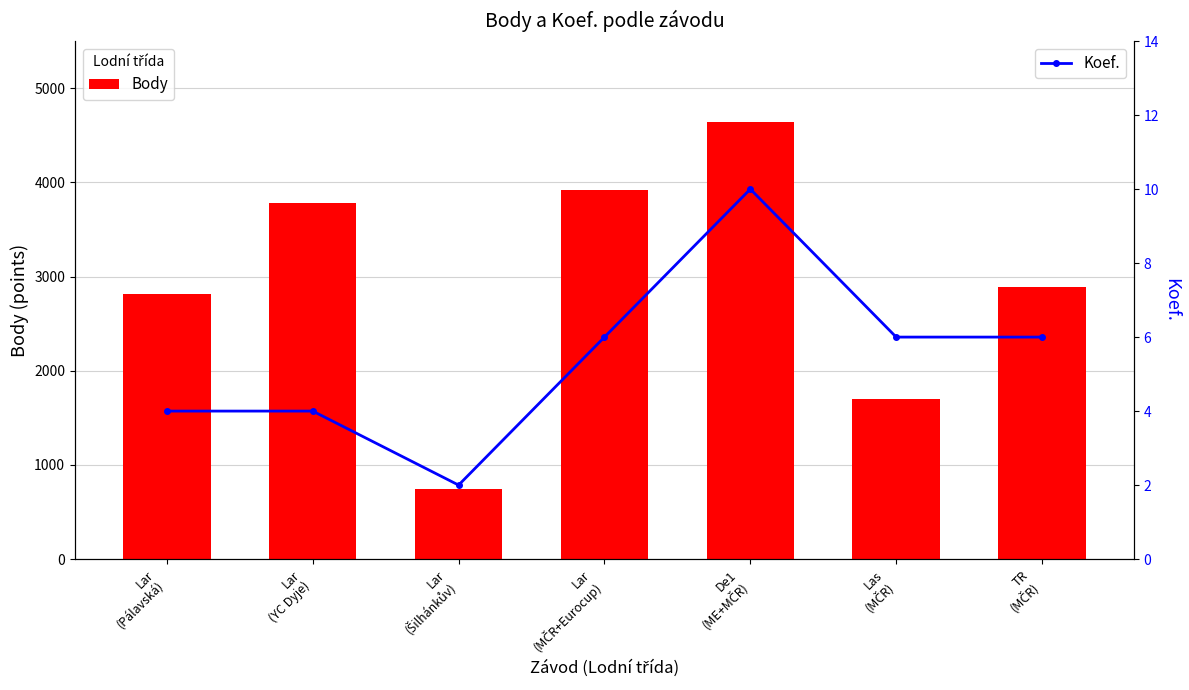

At which category is the sum across all series the highest?

De1
(ME+MČR)